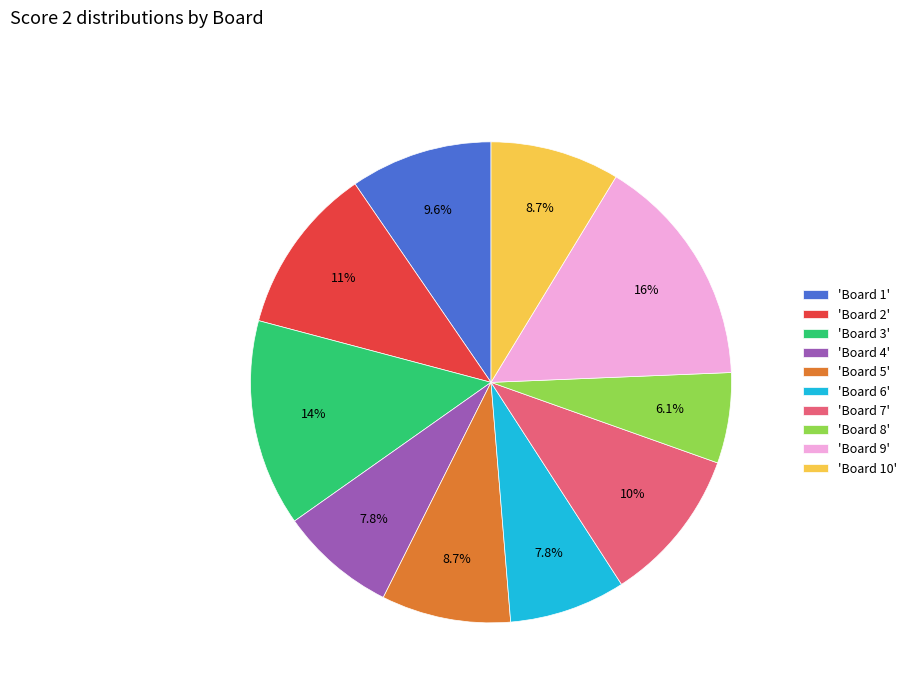

Which slice is the smallest?

'Board 8'